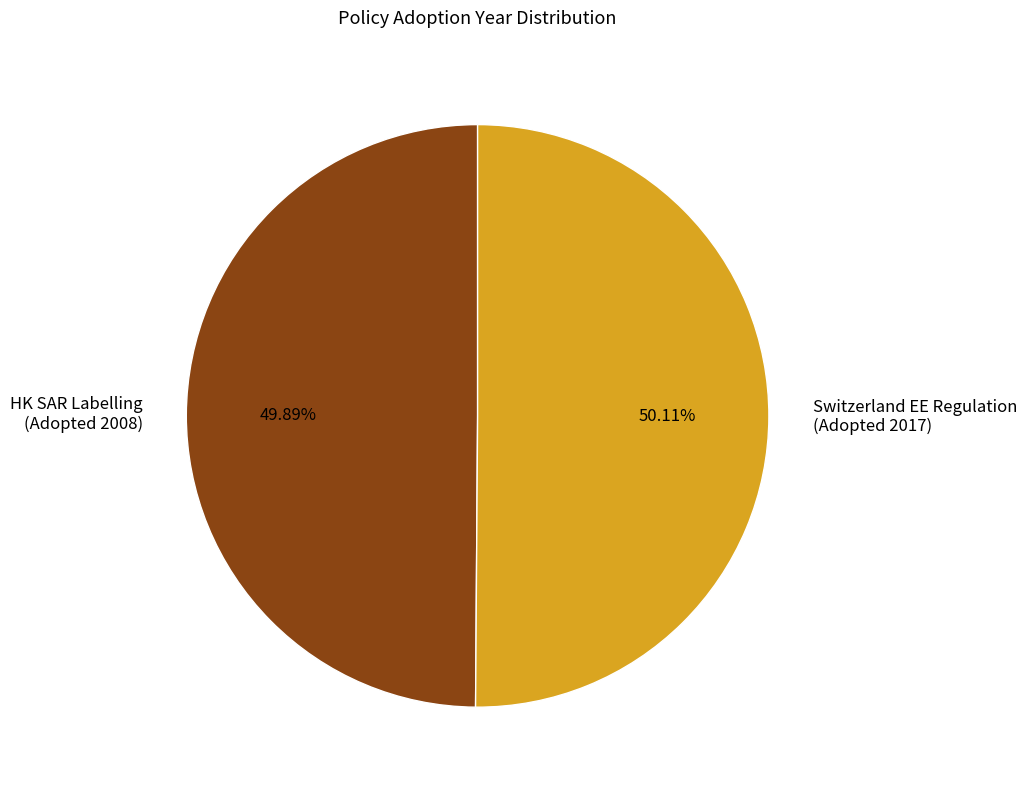

Count the number of slices in the pie.

2